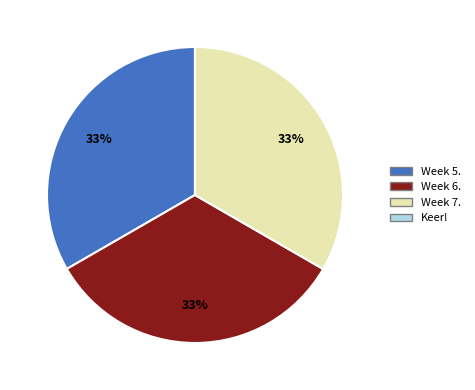

Is it true that Week 5. is 40% of the pie?

False